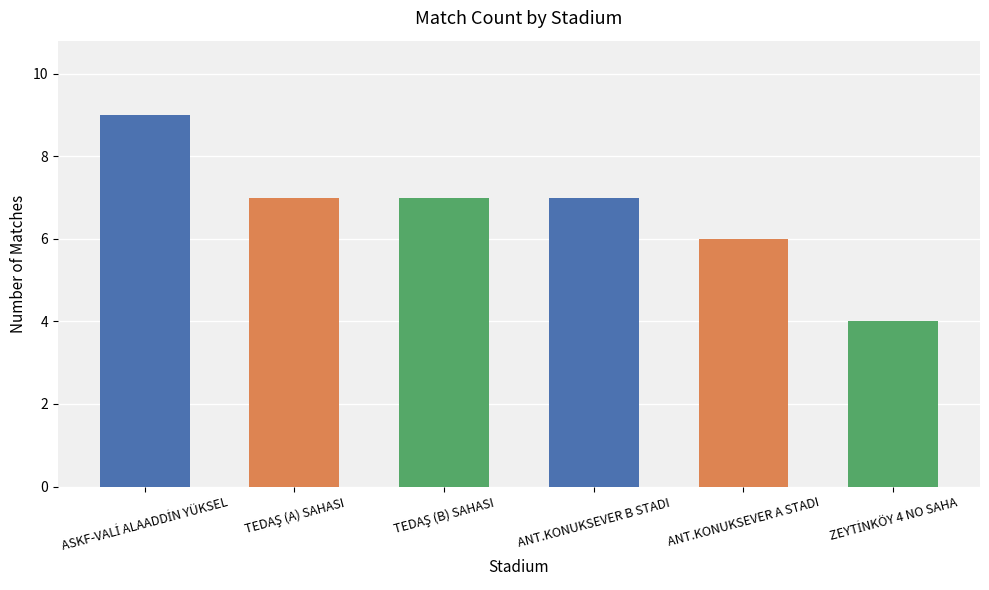

What is the average value?

7